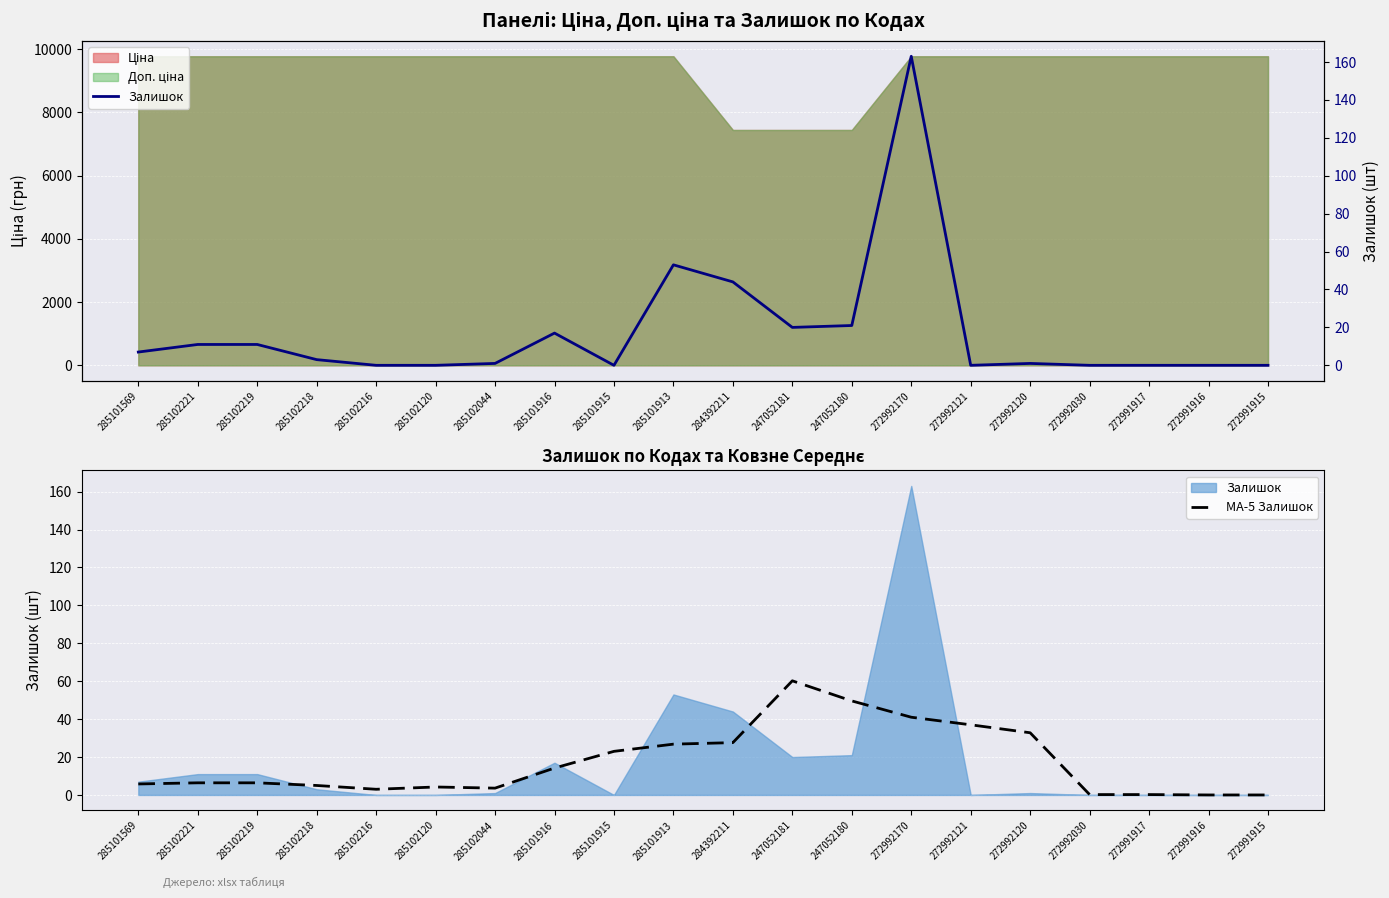

At how many categories does at least one series exceed 5?

12